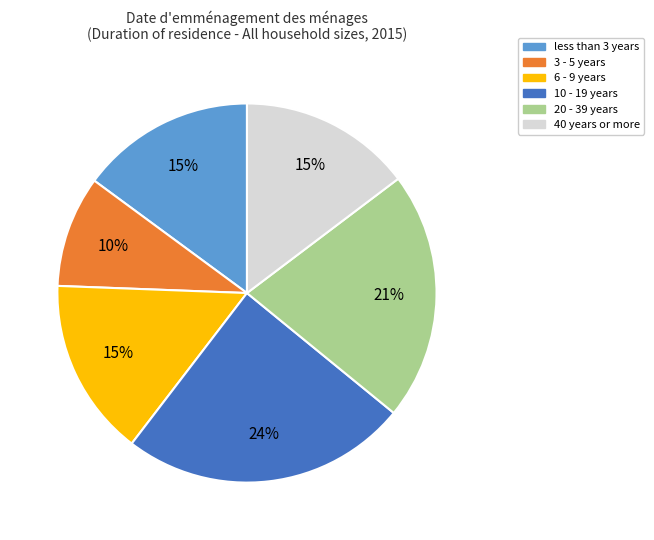

To the nearest percent, what percentage of the pie is 6 - 9 years?

15%